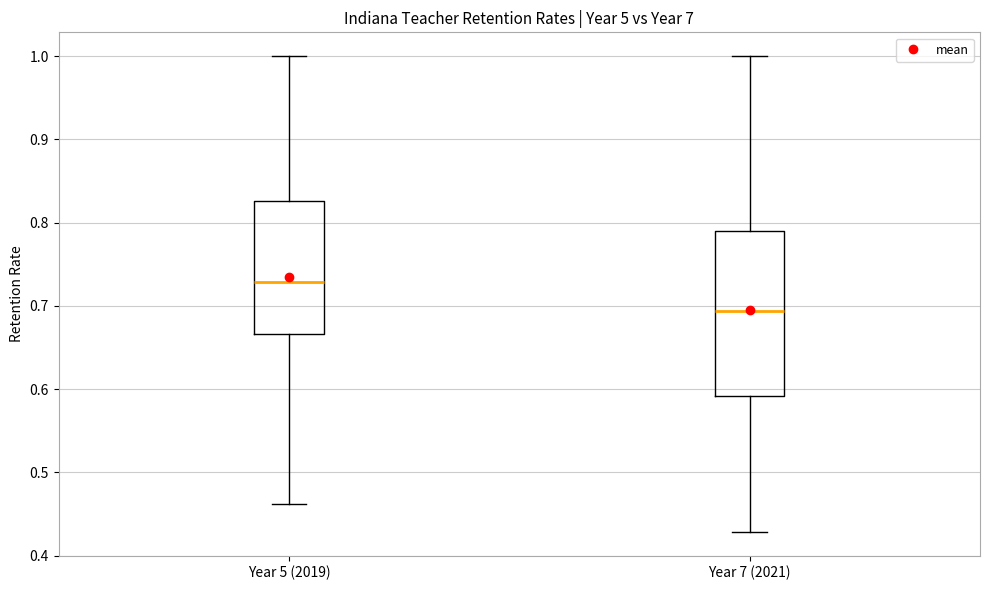

Reading left to right, read every box against the y-axis: the position of its median line, the range the box covers, and the ends of its whiskers. The values are not printed on the chart, so give them approximately, as read against the axis.

Year 5 (2019): median 0.73, box 0.67 to 0.83, whiskers 0.46 to 1.00
Year 7 (2021): median 0.69, box 0.59 to 0.79, whiskers 0.43 to 1.00